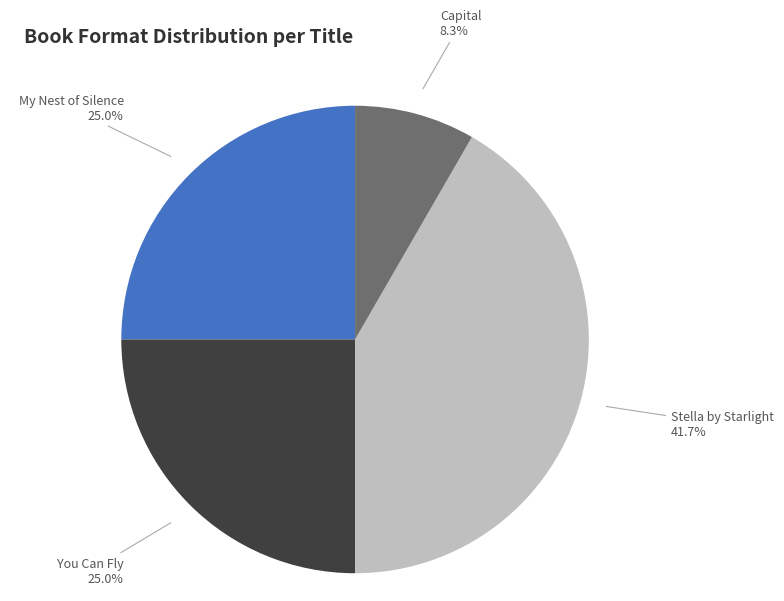

Count the number of slices in the pie.

4